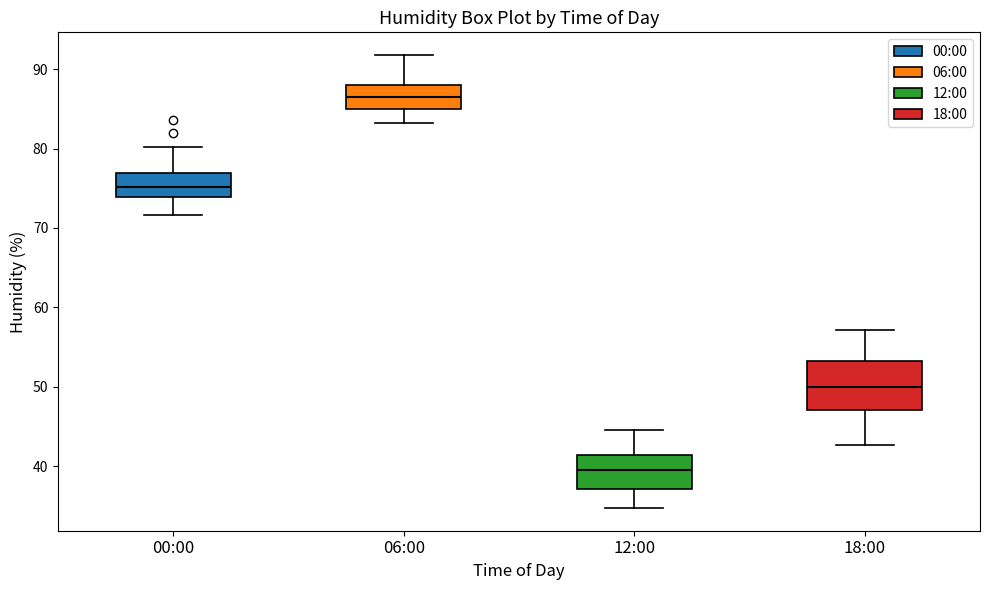

Reading left to right, read every box against the y-axis: the position of its median line, the range the box covers, and the ends of its whiskers. The values are not printed on the chart, so give them approximately, as read against the axis.

00:00: median 75, box 74 to 77, whiskers 72 to 80
06:00: median 86, box 85 to 88, whiskers 83 to 92
12:00: median 40, box 37 to 41, whiskers 35 to 45
18:00: median 50, box 47 to 53, whiskers 43 to 57